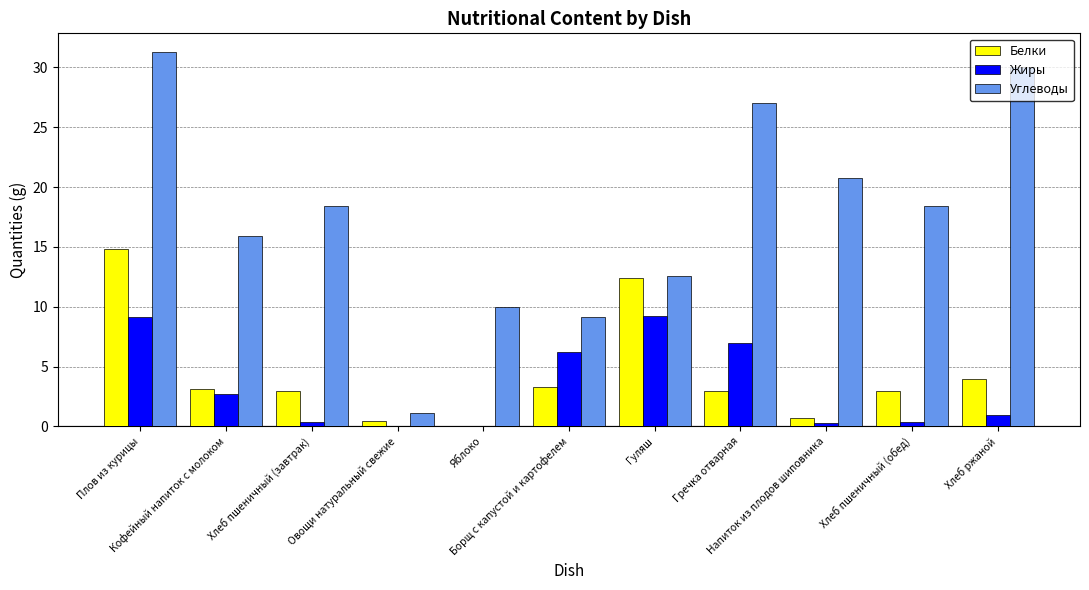

What is the maximum value for Углеводы?

31.3